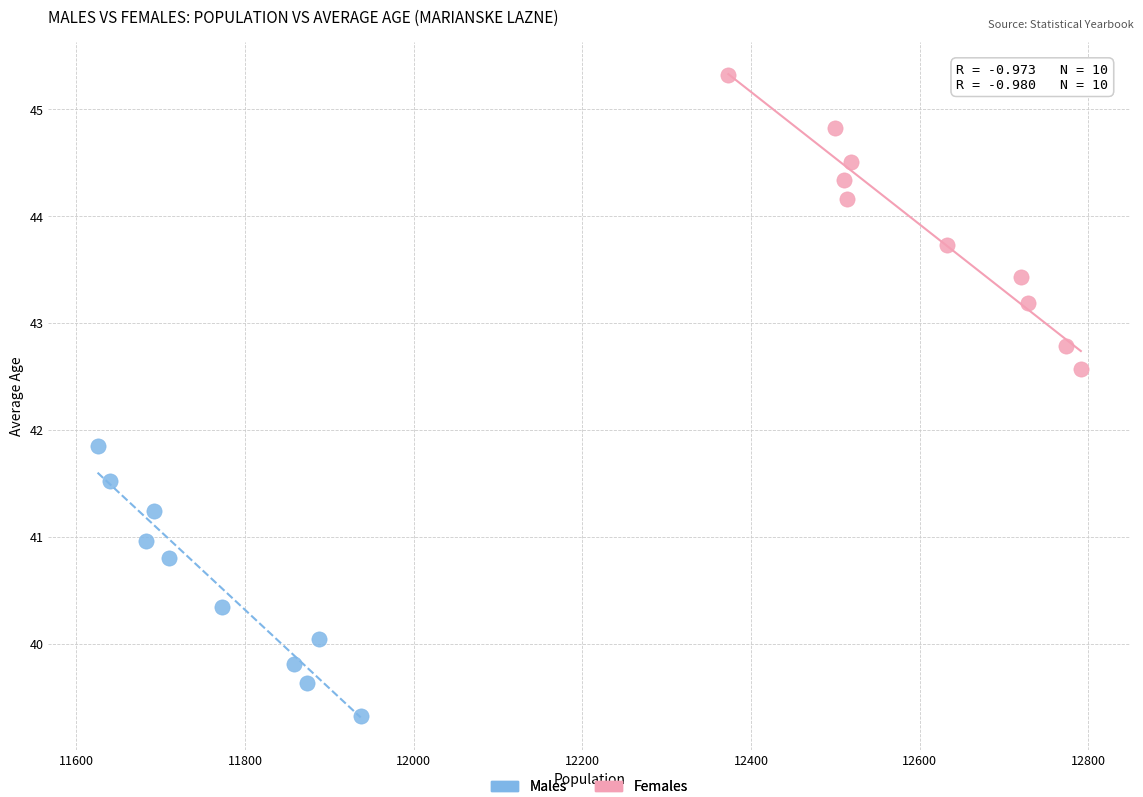

Which series reaches the maximum Y coordinate?

Females